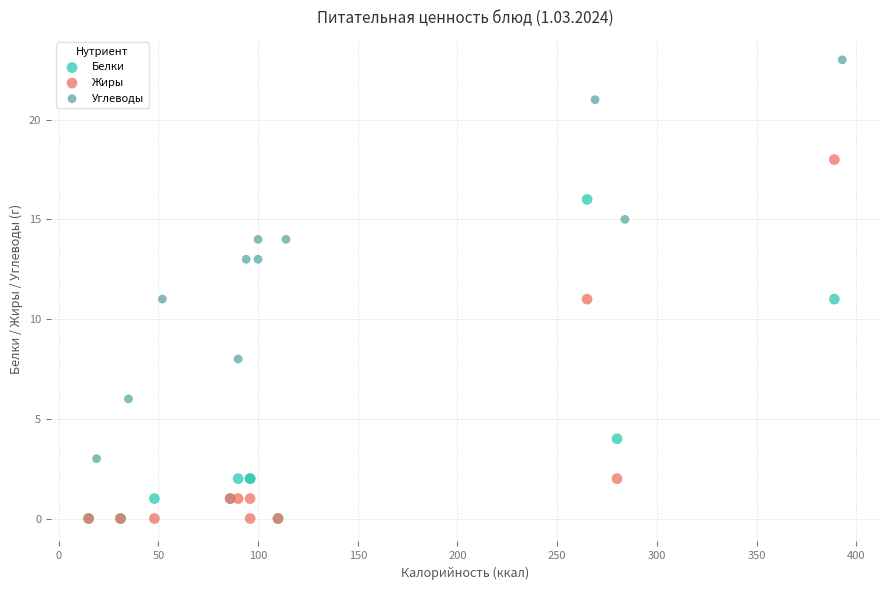

What are all the series names shown in the legend?

Белки, Жиры, Углеводы